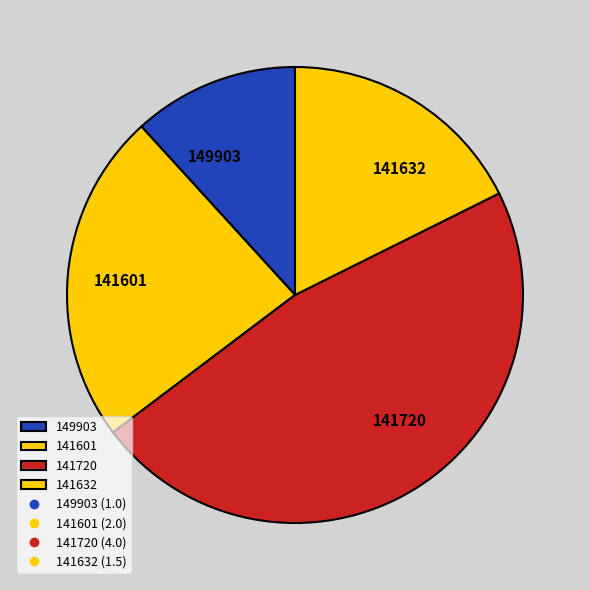

Is there any slice that represents more than half of the pie?

No